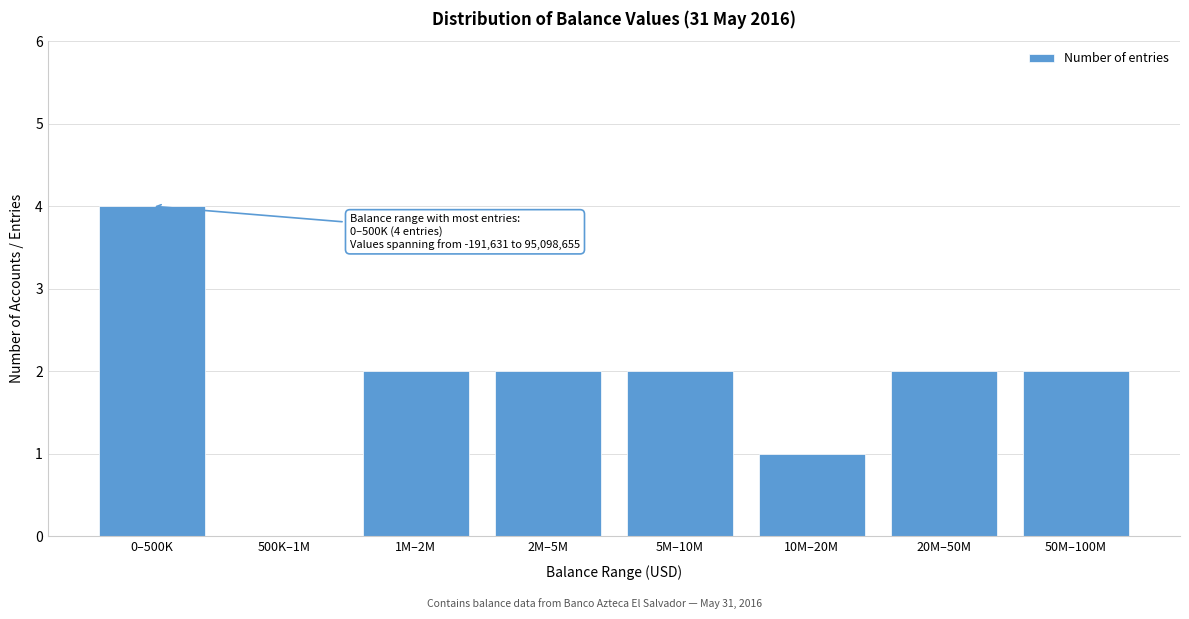

Reading right to left, transcribe all the data shown in this chart.

50M–100M=2	20M–50M=2	10M–20M=1	5M–10M=2	2M–5M=2	1M–2M=2	500K–1M=0	0–500K=4